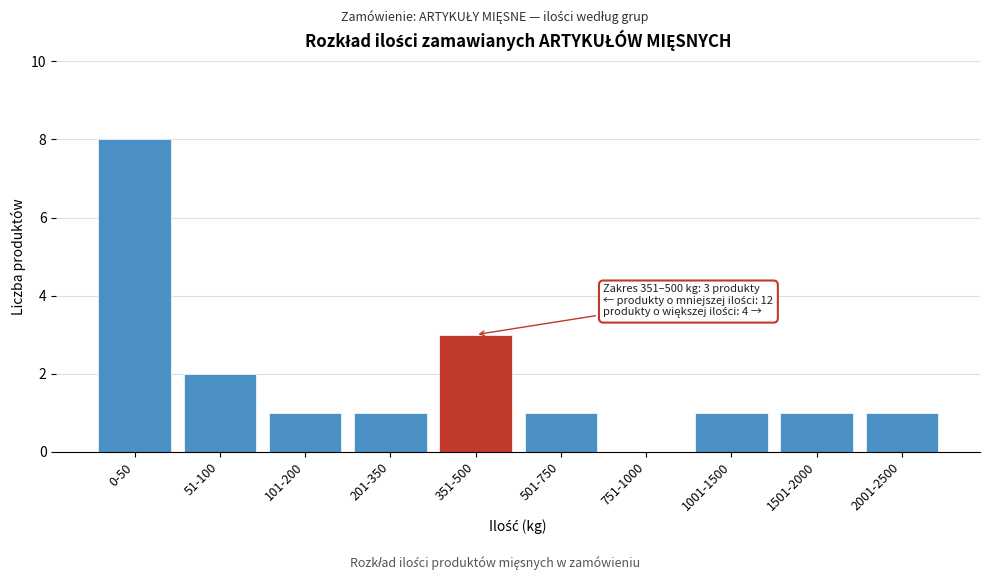

Reading left to right, what are all the values shown in this chart?

0-50=8	51-100=2	101-200=1	201-350=1	351-500=3	501-750=1	751-1000=0	1001-1500=1	1501-2000=1	2001-2500=1